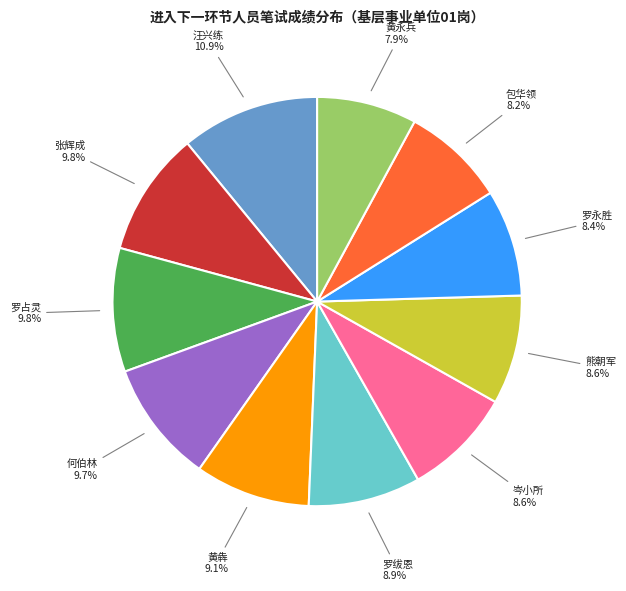

Is there any slice that represents more than half of the pie?

No